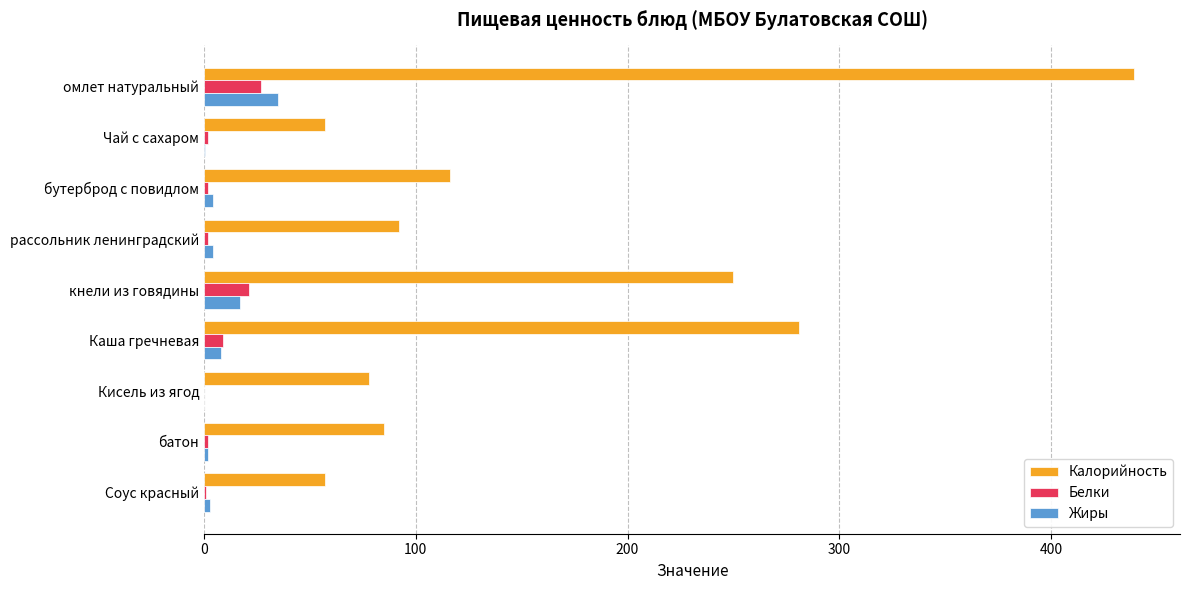

Is it true that Калорийность equals 57.0 at Соус красный?

True